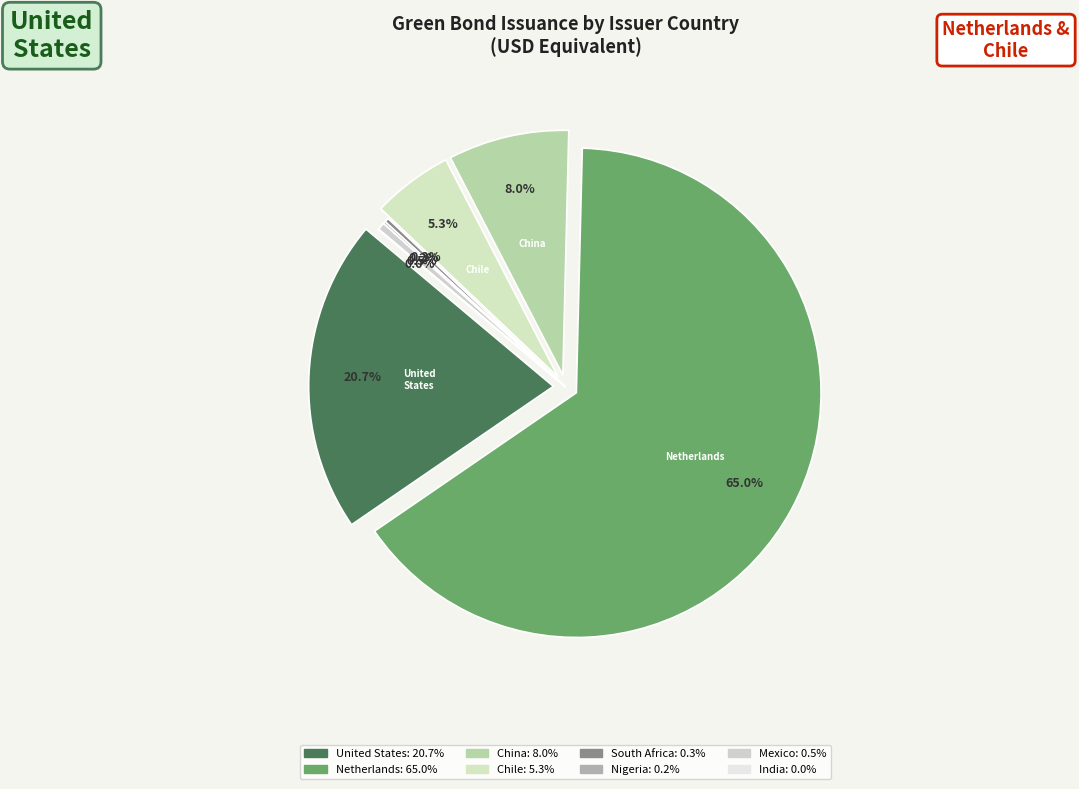

True or false: India accounts for 0% of the total.

True